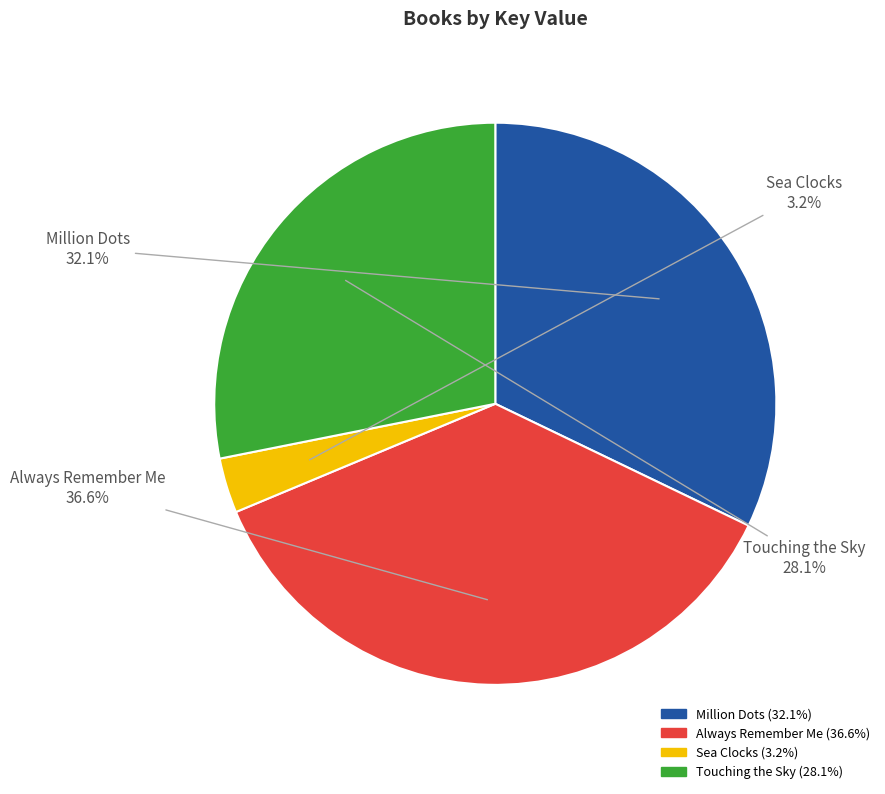

What percentage is NOT represented by Million Dots?

67.9%